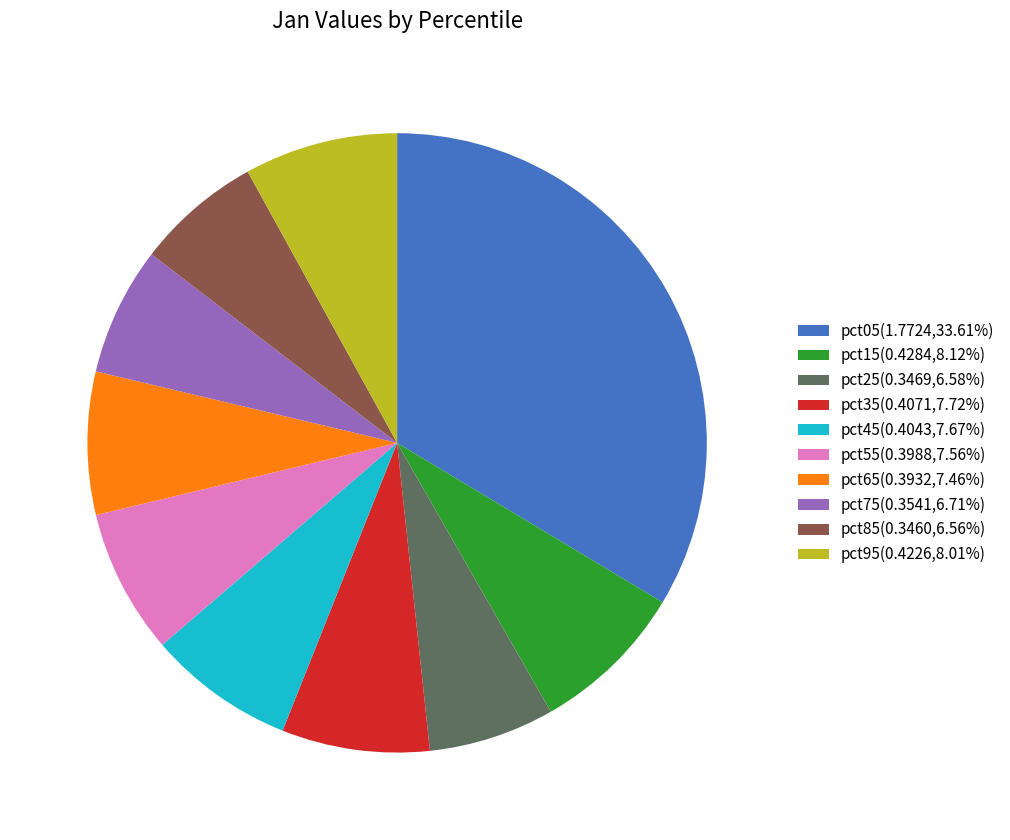

Do pct35(0.4071,7.72%) and pct05(1.7724,33.61%) together represent more than half of the pie?

No